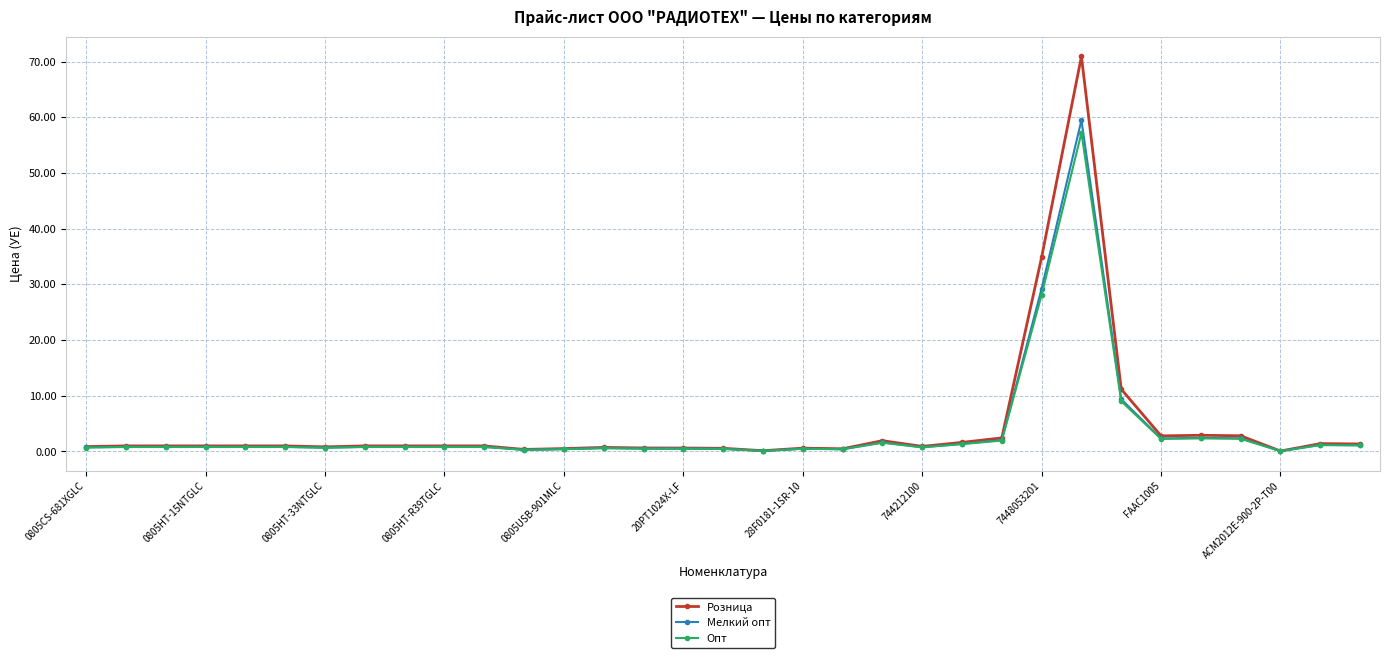

What is the greatest value displayed?

70.9